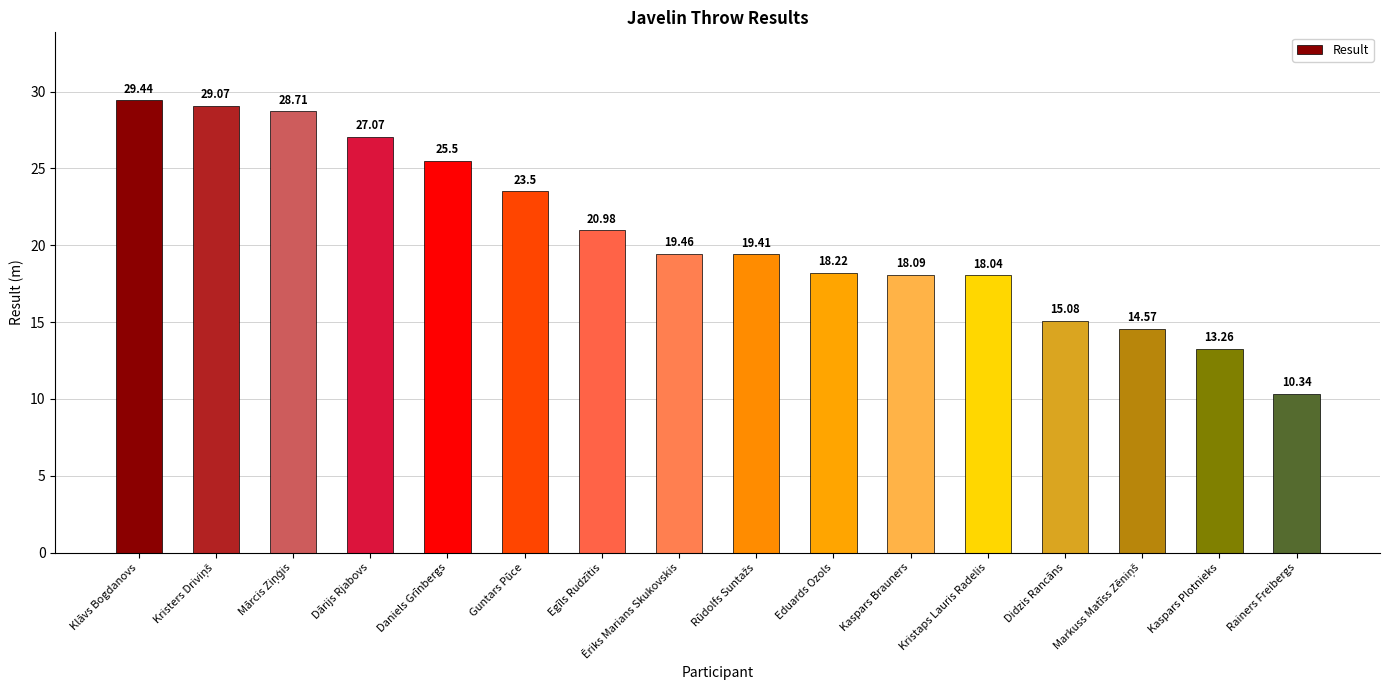

At which label does the data first exceed 19?

Klāvs Bogdanovs